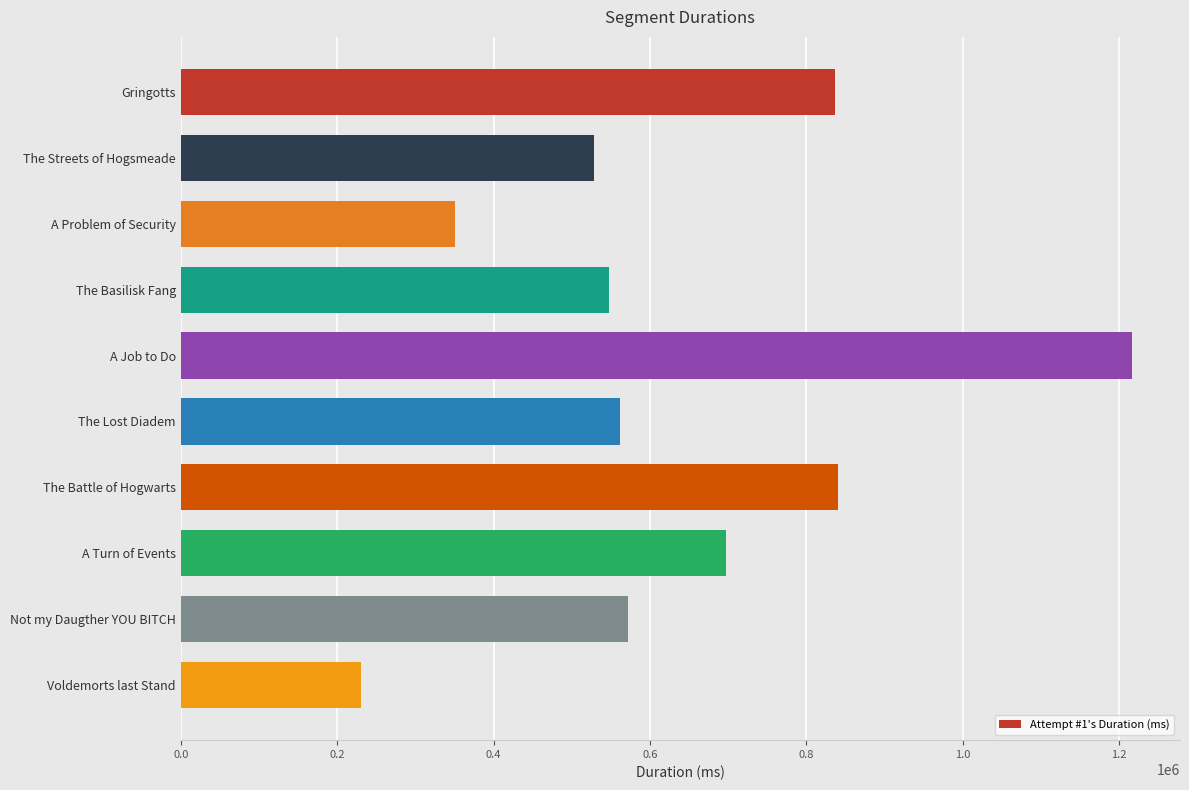

What is the value of the 9th bar from the top?

572125